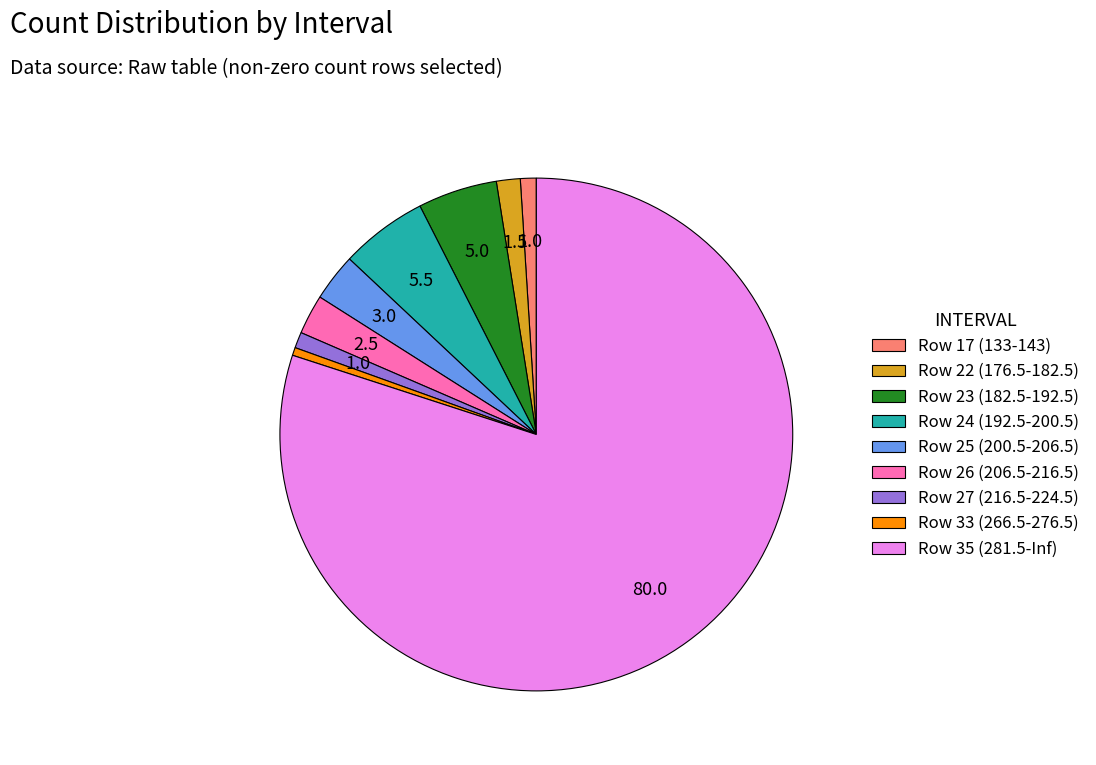

Combined, do Row 24 (192.5-200.5) and Row 23 (182.5-192.5) account for over 50%?

No